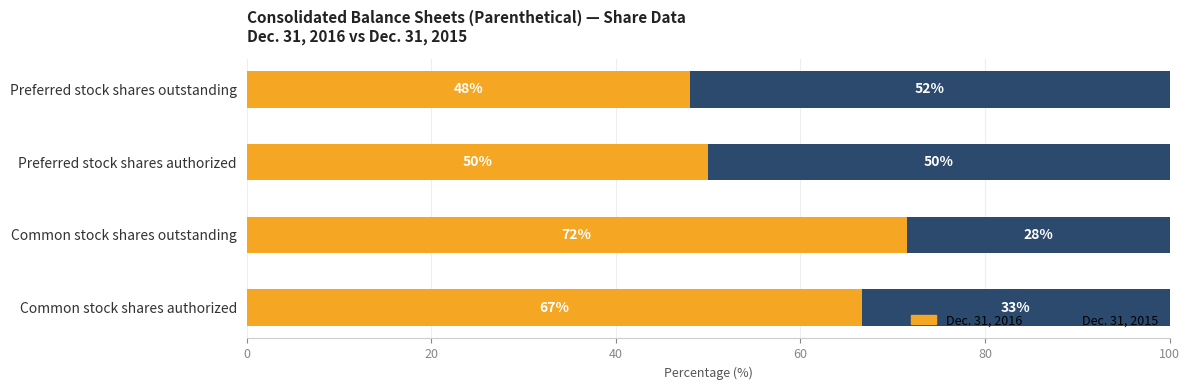

What is the total value across all series at Preferred stock shares authorized?

100.0